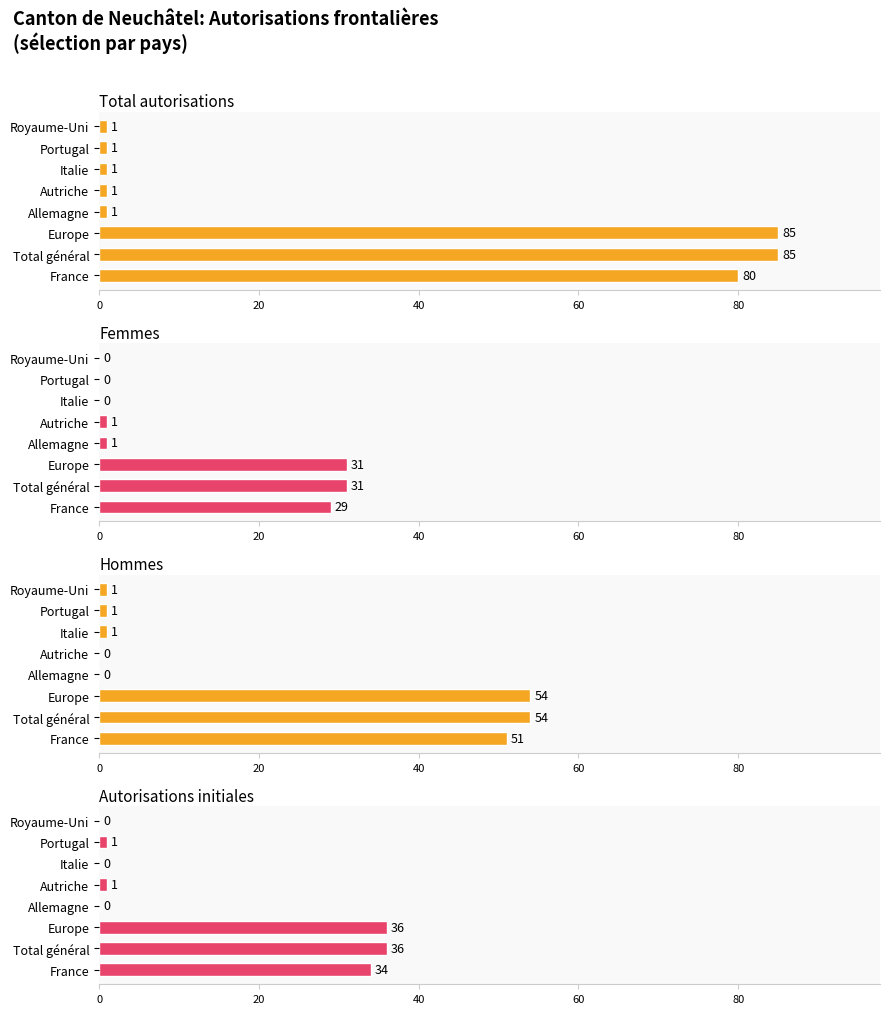

Reading left to right, what are all the values shown in this chart?

Total autorisations: 80	85	85	1	1	1	1	1
Femmes: 29	31	31	1	1	0	0	0
Hommes: 51	54	54	0	0	1	1	1
Autorisations initiales: 34	36	36	0	1	0	1	0